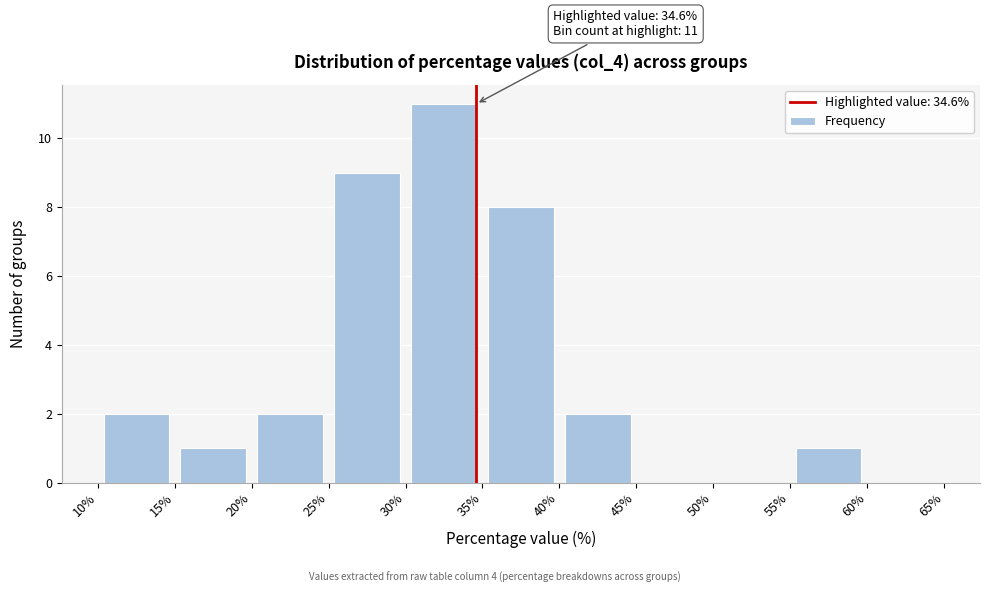

Over which range of the x-axis is the bar tallest?

30% to 35%